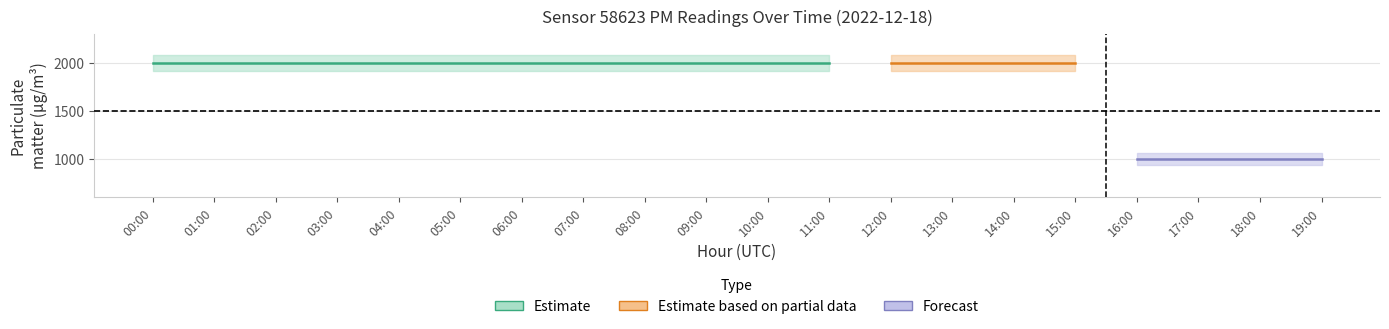

Between 02:00 and 06:00, which series saw the biggest shift?

P1_estimate